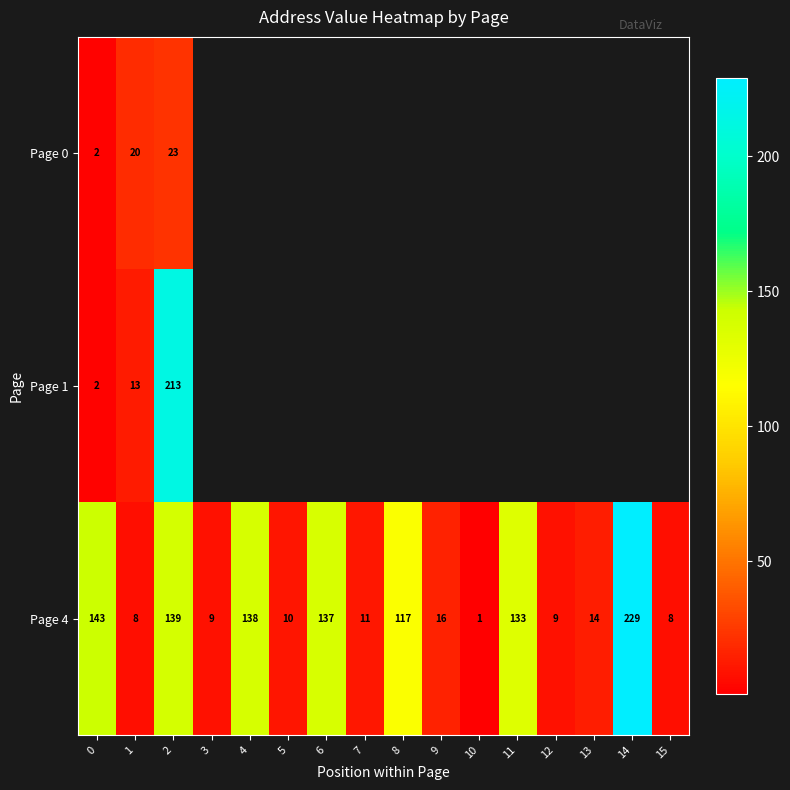

How many data points does each series have?

16